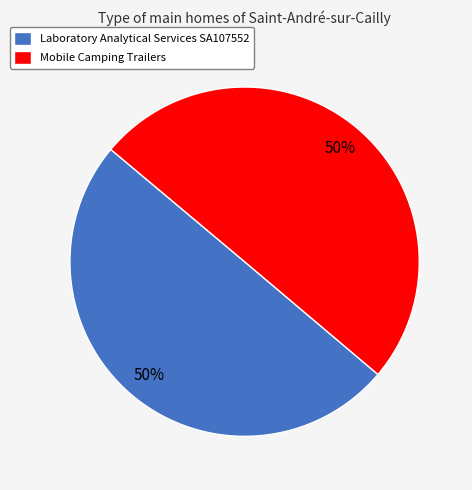

How many segments does this pie chart have?

2